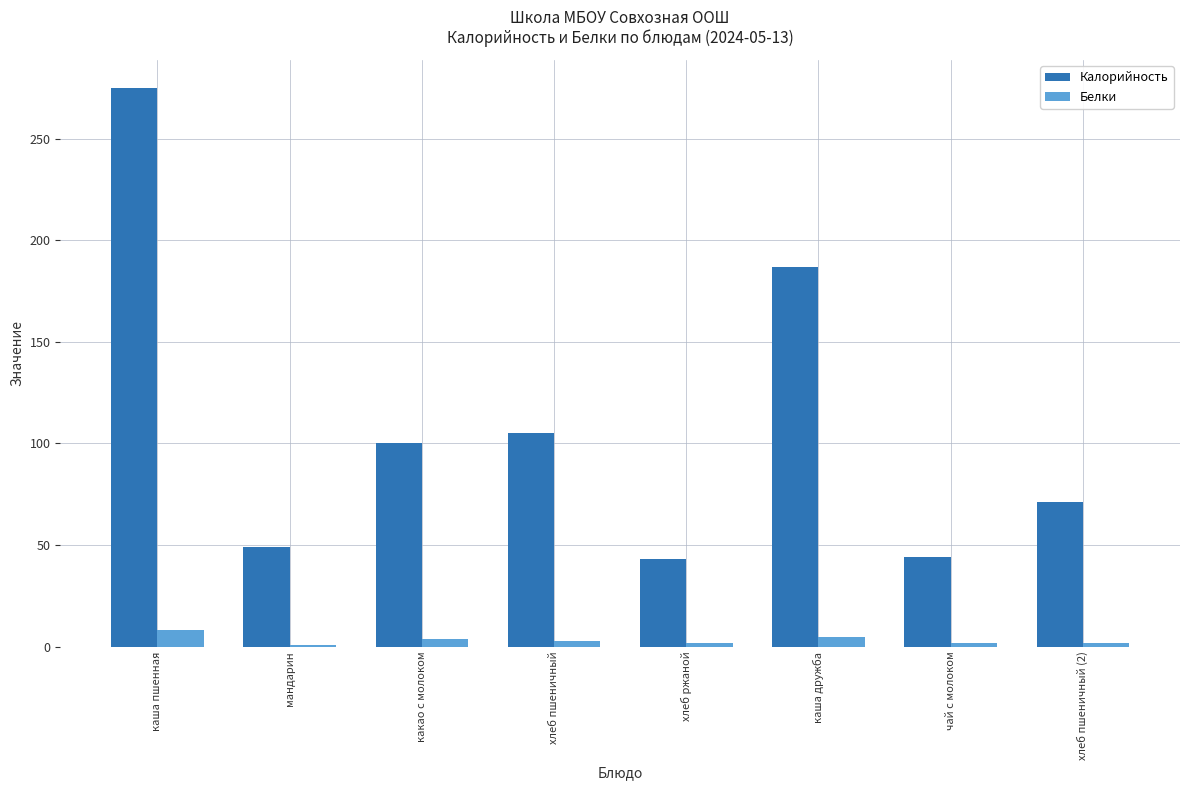

What is the total value across all series at какао с молоком?

104.0